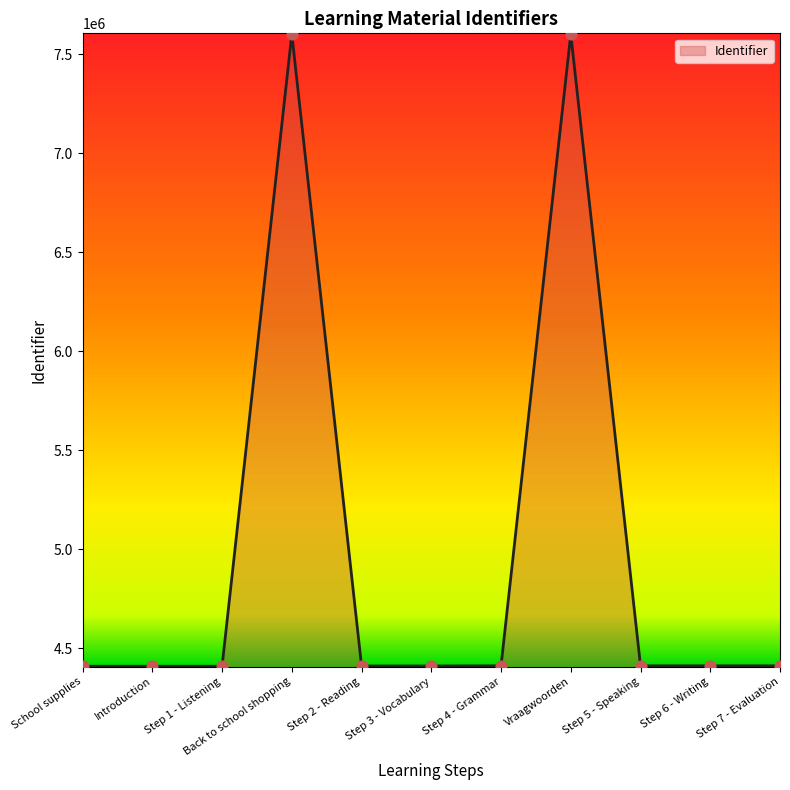

Which has a higher value, Step 7 - Evaluation or Vraagwoorden?

Vraagwoorden